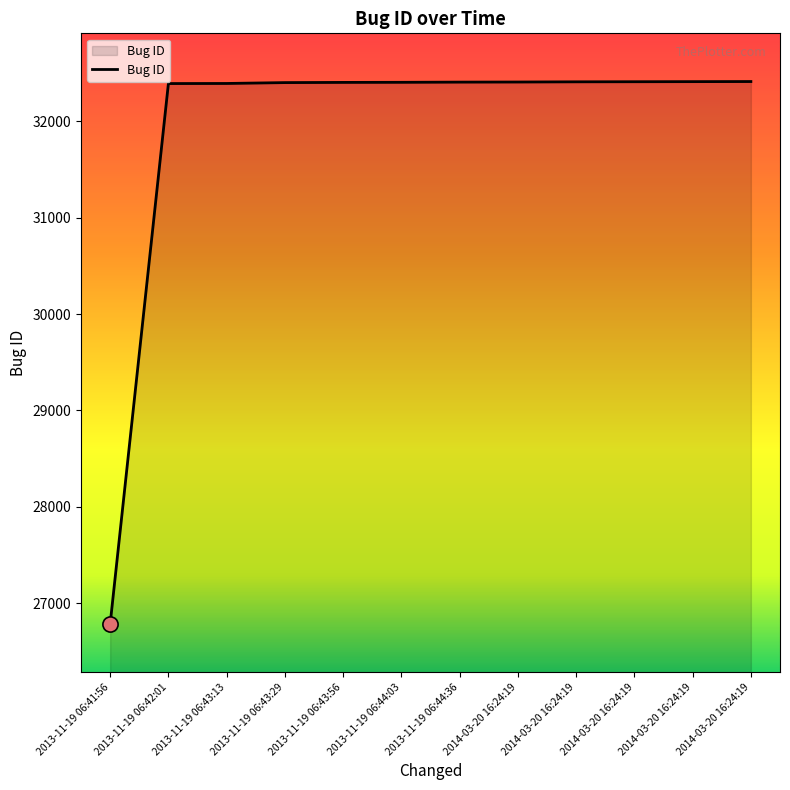

Approximately how many times larger is the value at 2013-11-19 06:44:36 compared to 2014-03-20 16:24:19?

1.0